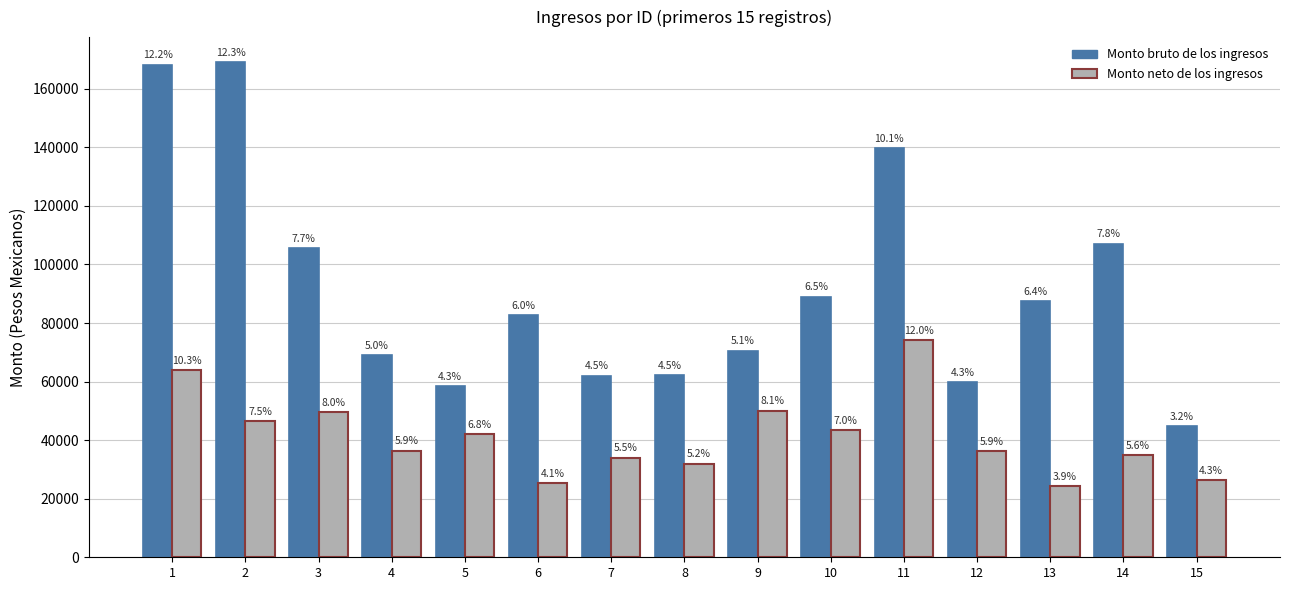

What are all the series names shown in the legend?

Monto bruto de los ingresos, Monto neto de los ingresos